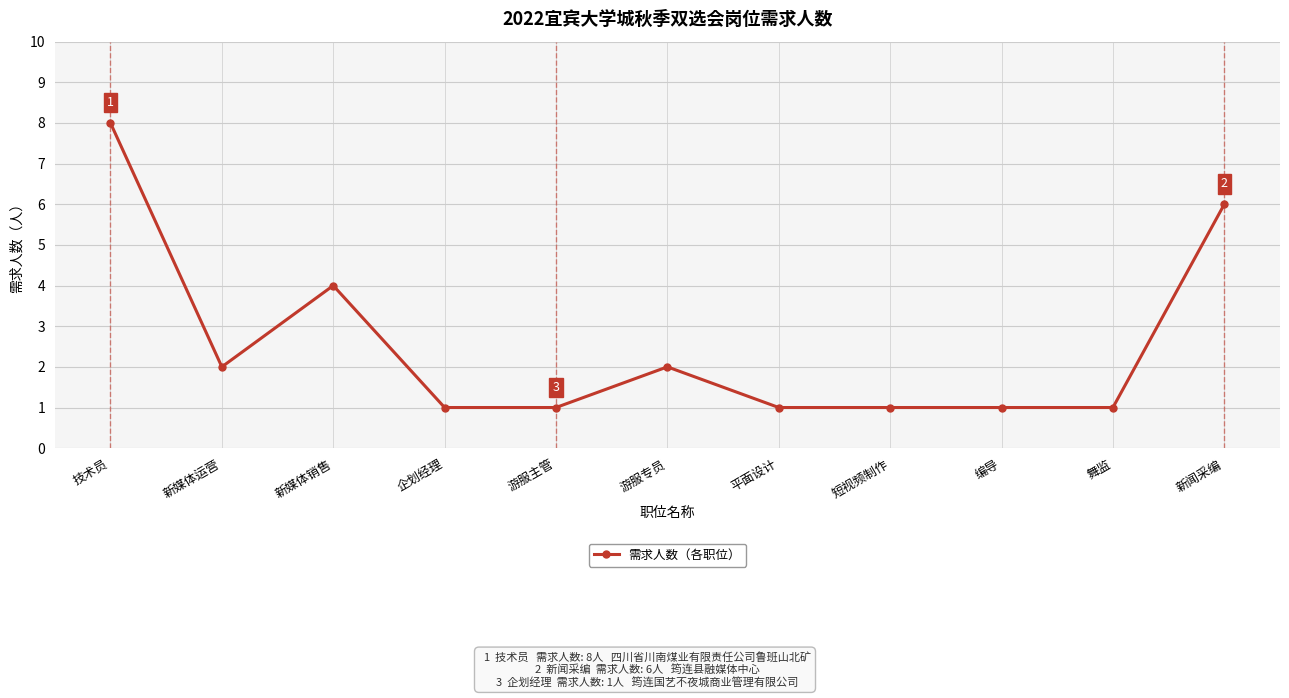

At which category does the data reach its first local peak?

新媒体销售